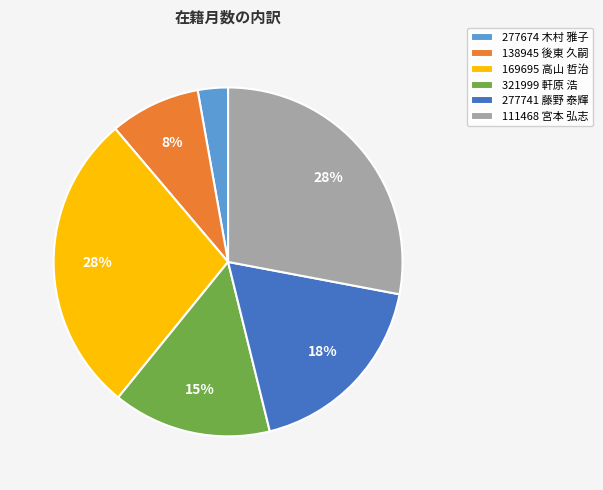

Do 169695 高山 哲治 and 111468 宮本 弘志 together represent more than half of the pie?

Yes